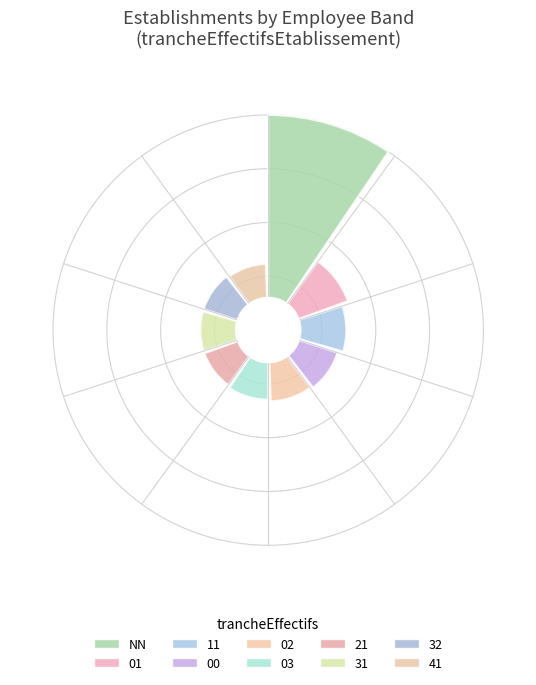

Is there any slice that represents more than half of the pie?

Yes